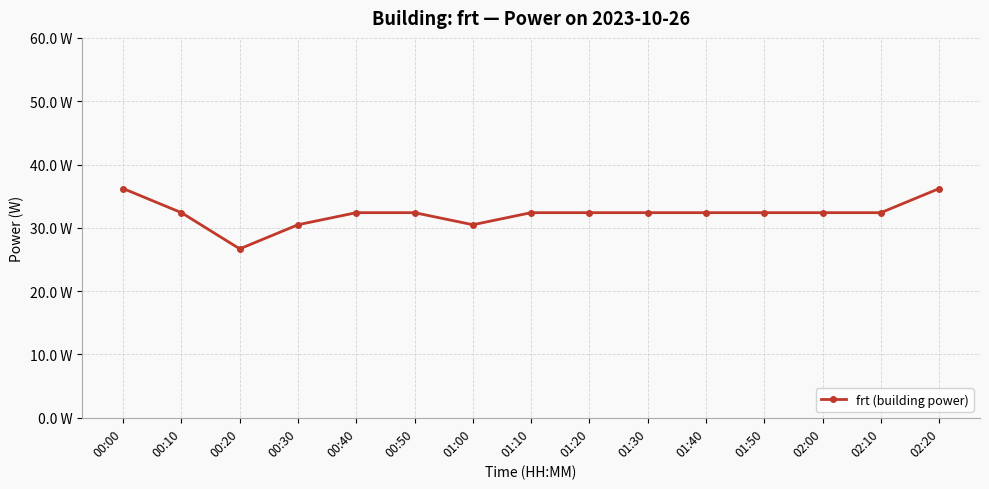

List the labels in order of value, smallest first.

00:20, 00:30, 01:00, 00:10, 00:40, 00:50, 01:10, 01:20, 01:30, 01:40, 01:50, 02:00, 02:10, 00:00, 02:20